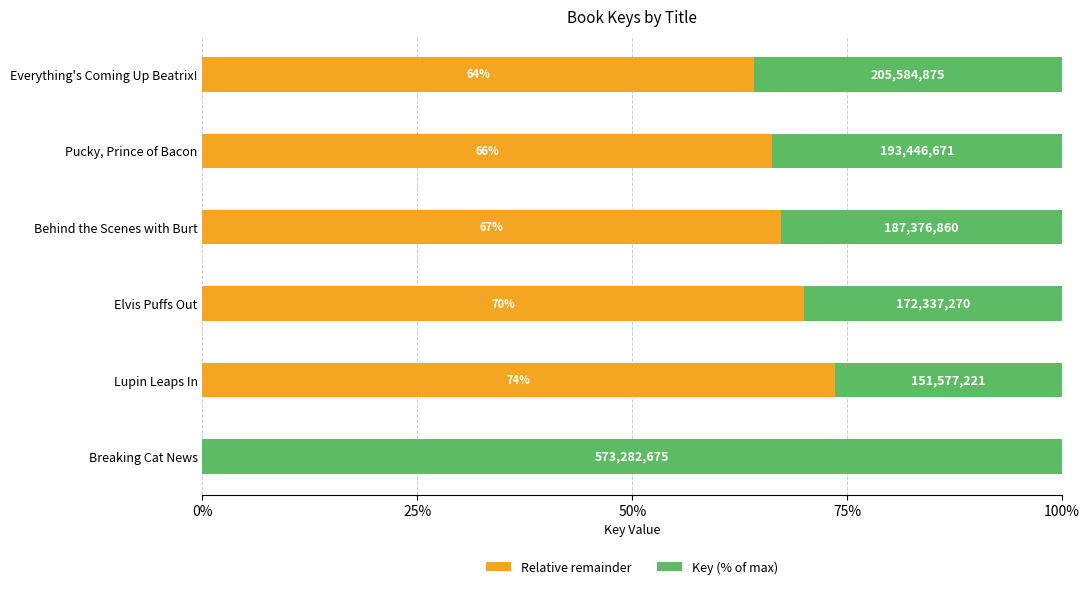

What are all the series names shown in the legend?

Relative remainder, Key (% of max)